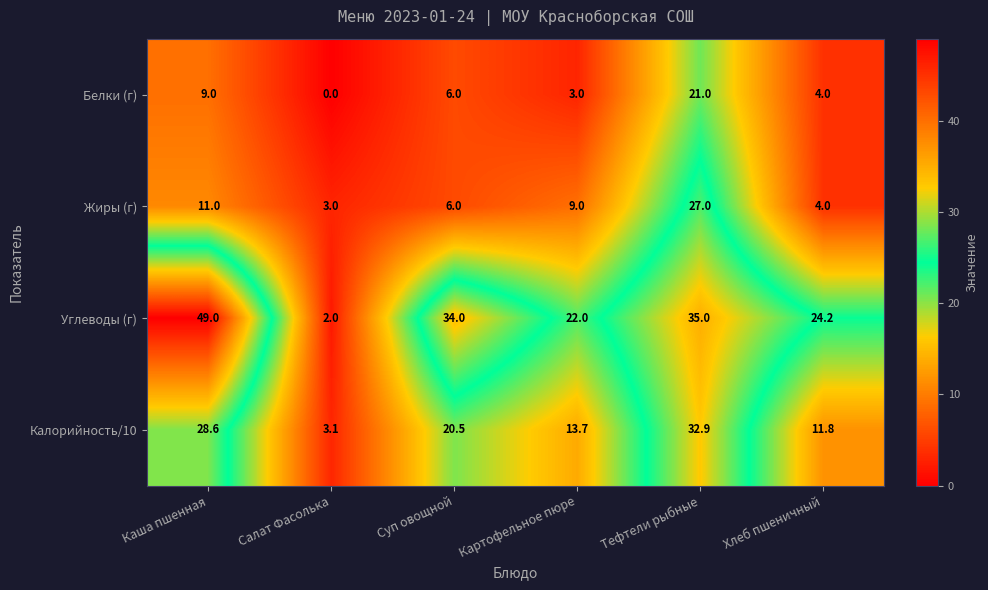

What is the difference between the highest and lowest values at Картофельное пюре?

19.0